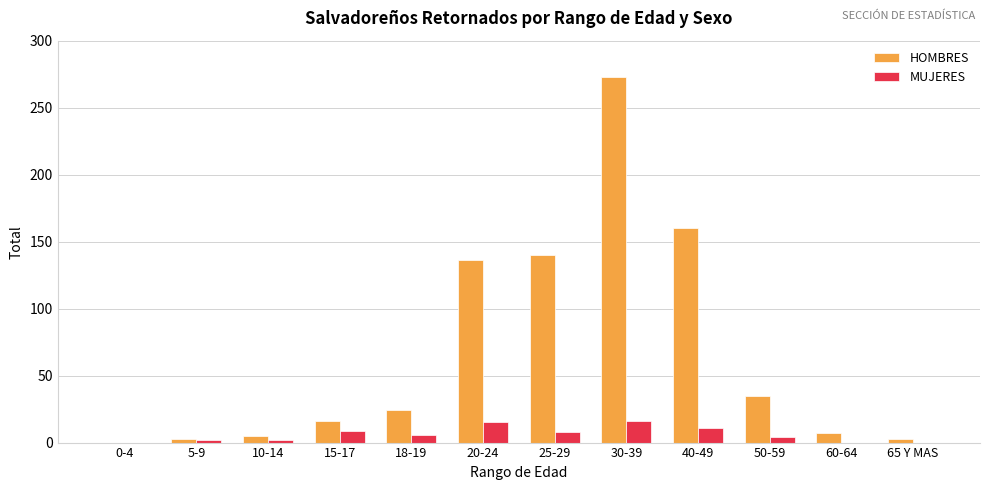

Count the number of data series in this chart.

2